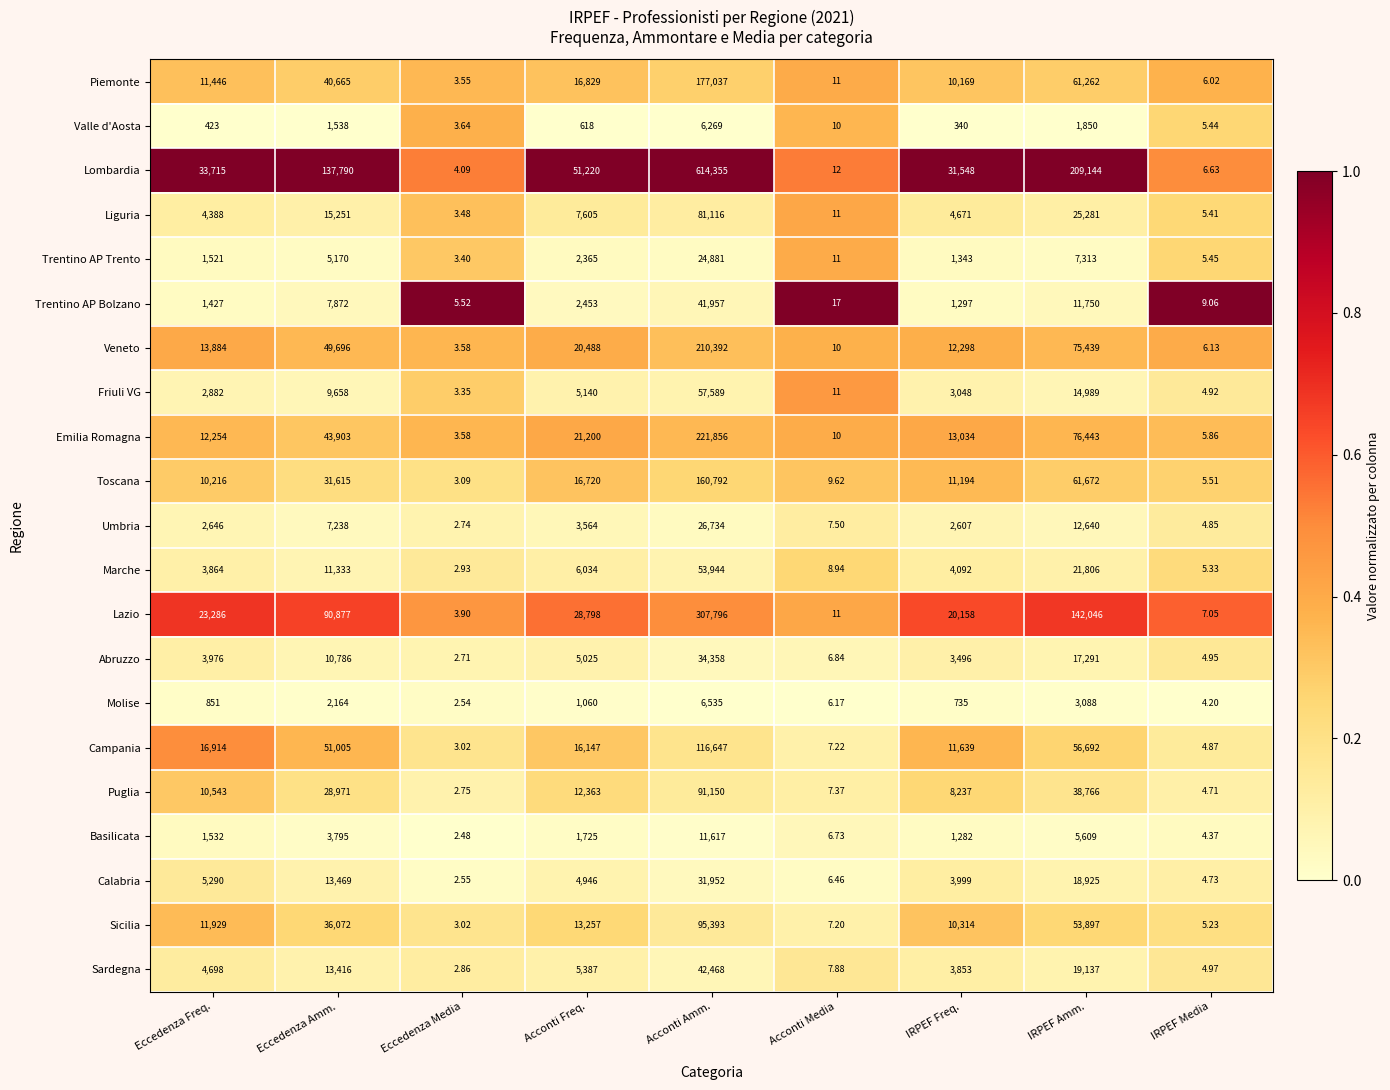

Which series has the largest range (max minus min)?

Lombardia